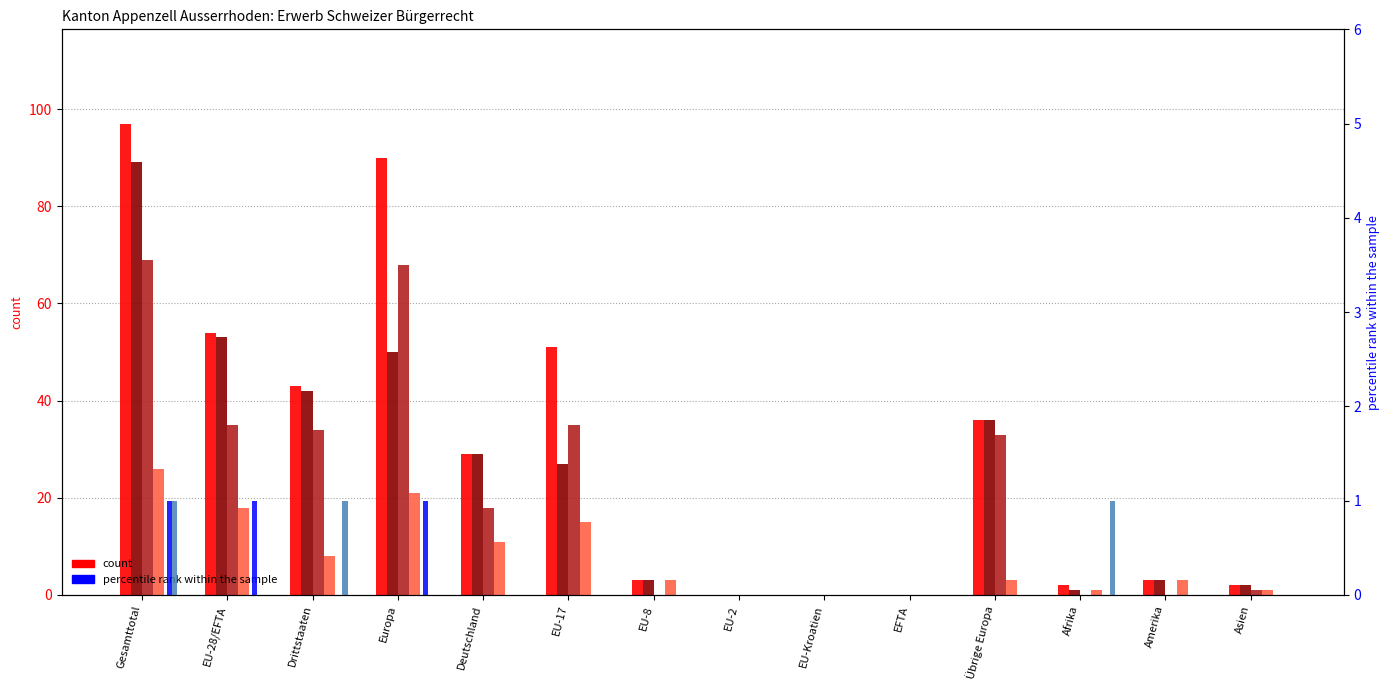

What is the sum of the Total Erwerb values at EFTA and Gesamttotal?

97